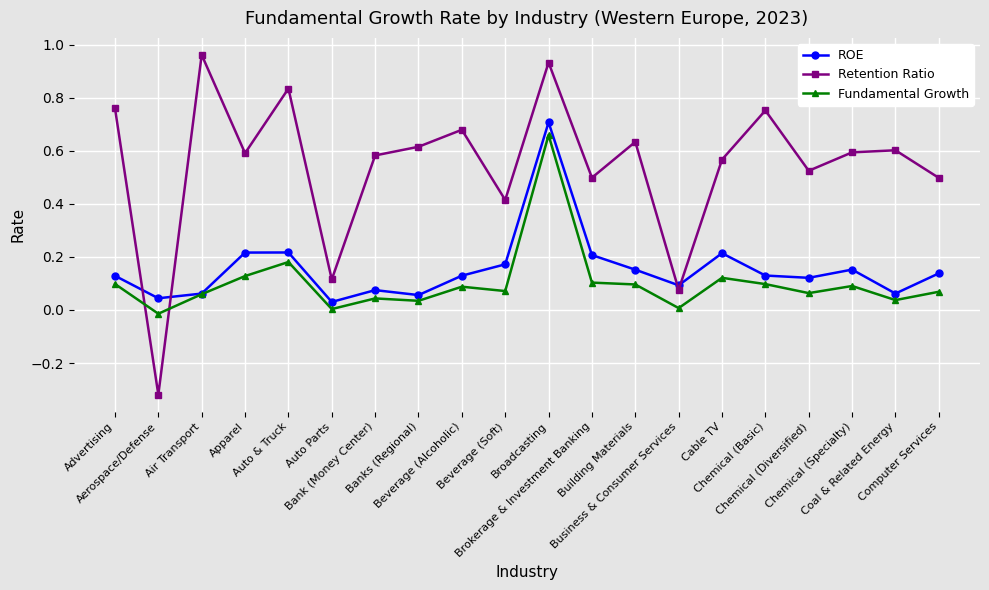

How many lines are shown in the chart?

3